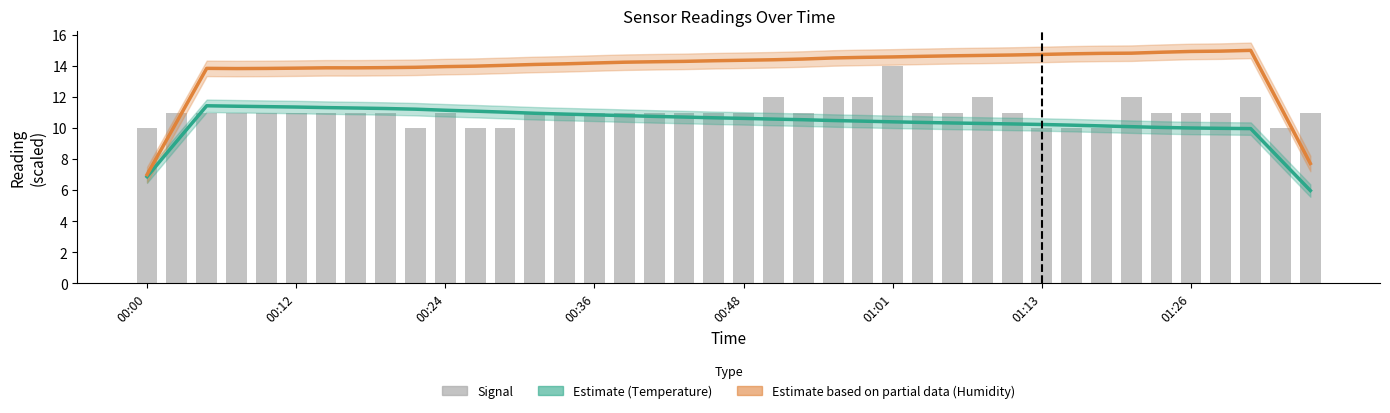

What are all the series names shown in the legend?

Estimate (Temperature), Estimate based on partial data (Humidity), Signal